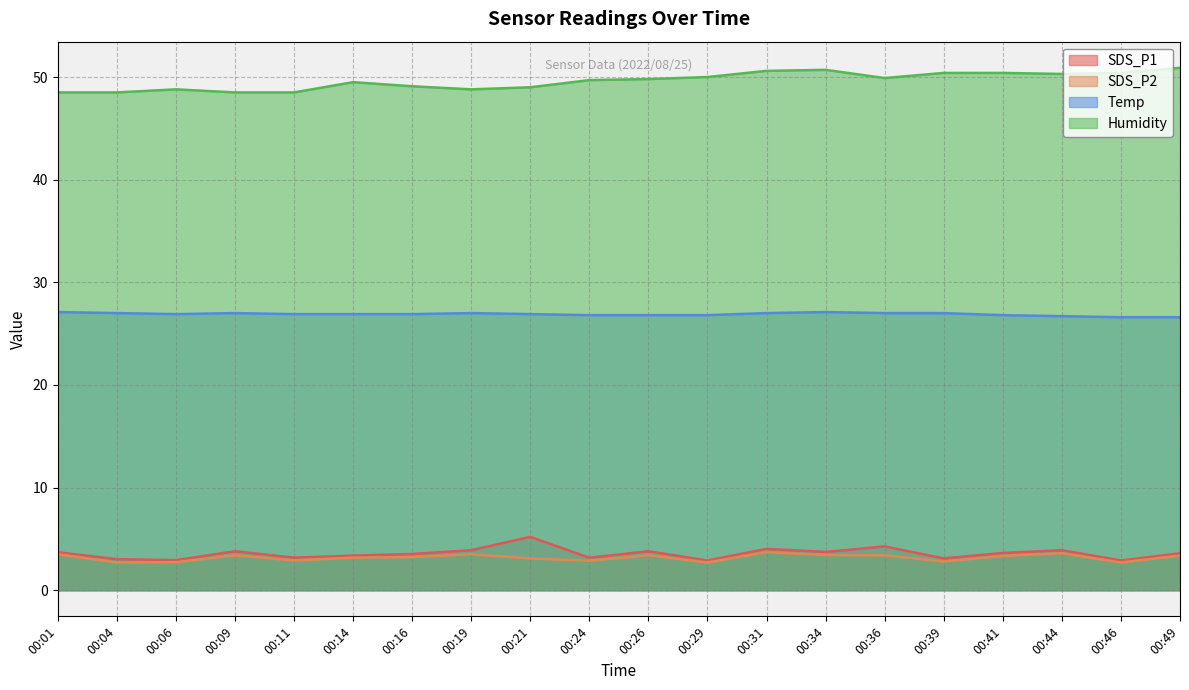

List the labels in order of SDS_P1 value, largest first.

00:21, 00:36, 00:31, 00:19, 00:44, 00:09, 00:26, 00:34, 00:01, 00:41, 00:49, 00:16, 00:14, 00:11, 00:24, 00:39, 00:04, 00:06, 00:29, 00:46